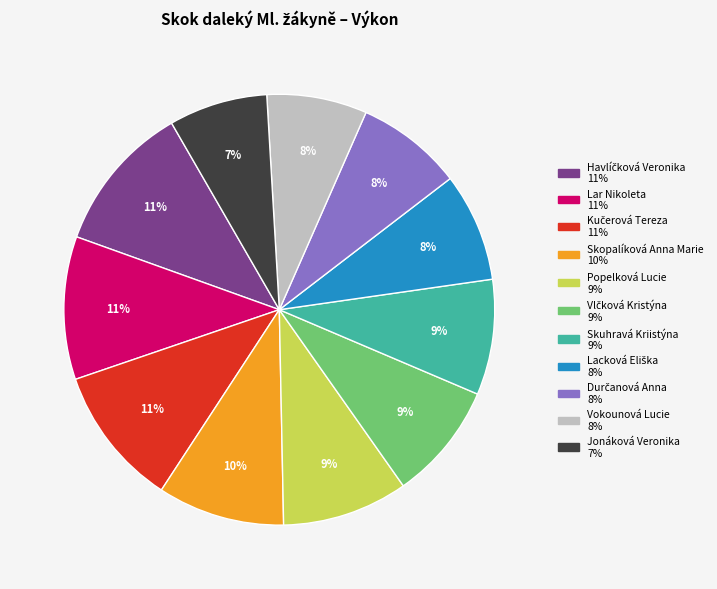

To the nearest percent, what portion does Popelková Lucie represent?

9%